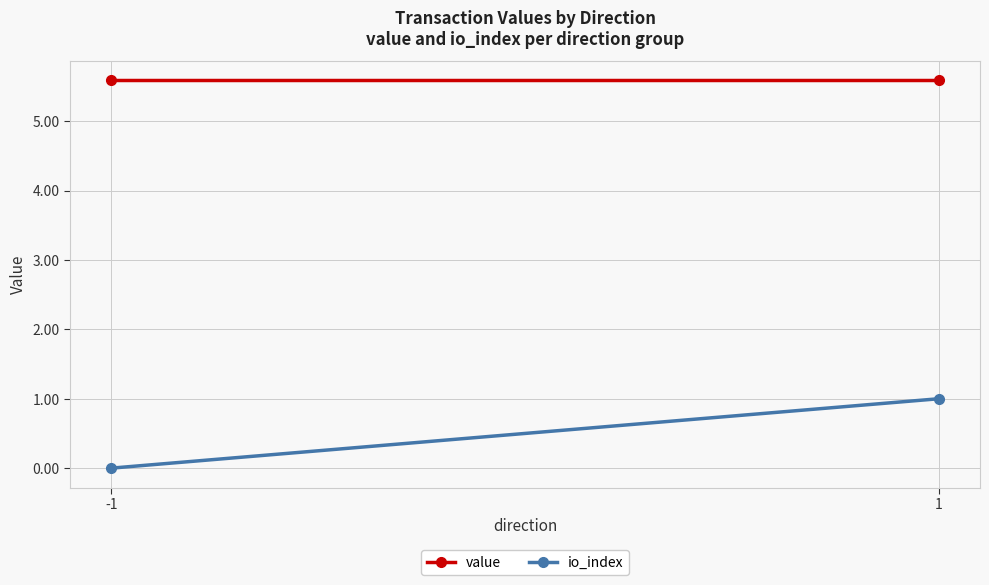

Reading left to right, transcribe all the data shown in this chart.

value: -1=5.6	1=5.6
io_index: -1=0.0	1=1.0